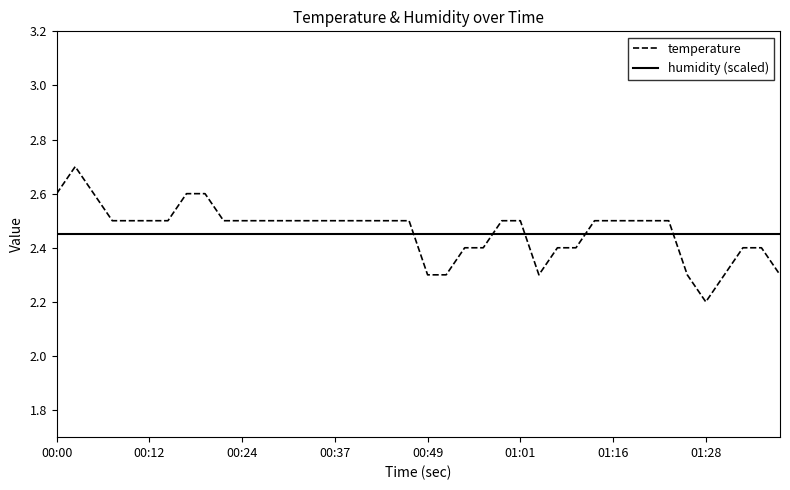

Which series has the widest spread of values?

temperature